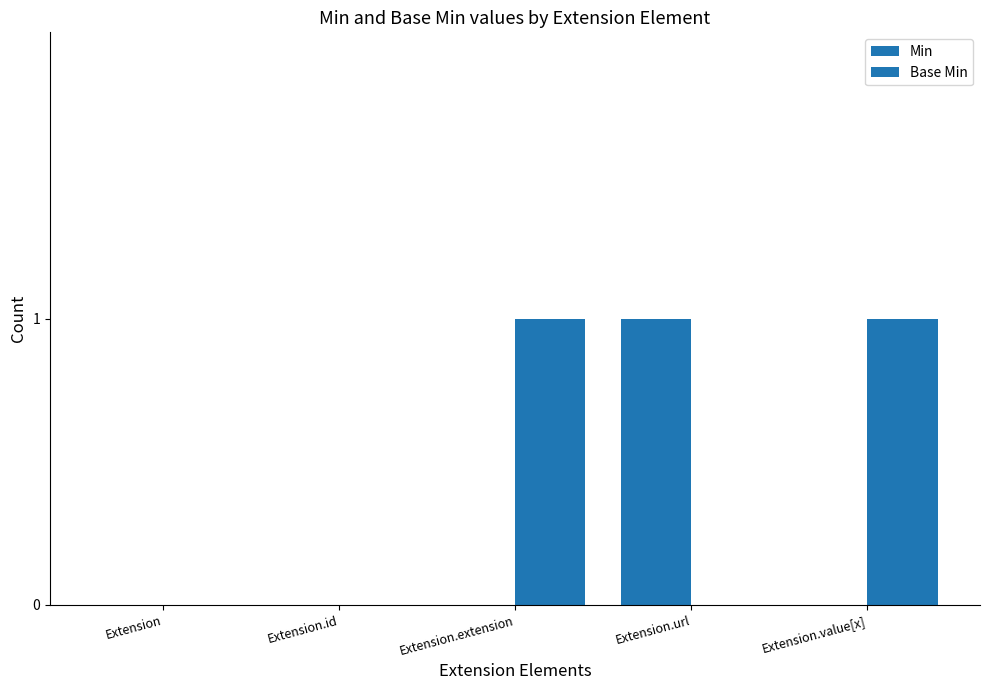

How many series are shown in this chart?

2